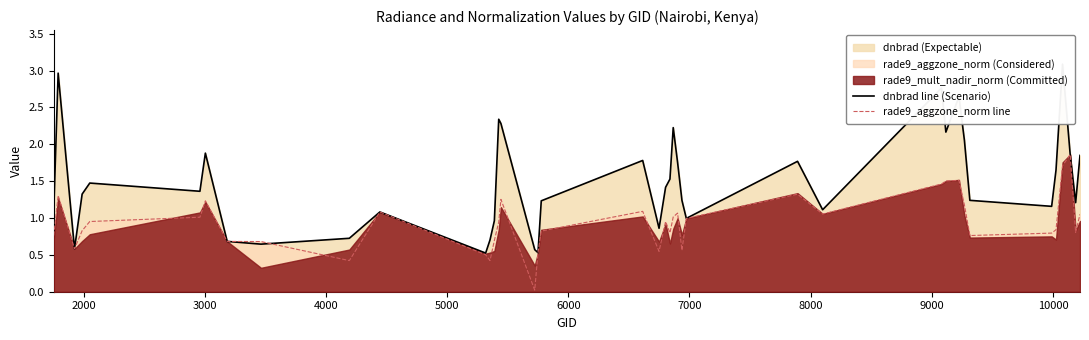

What is the label of the 32nd point from the right?

9000